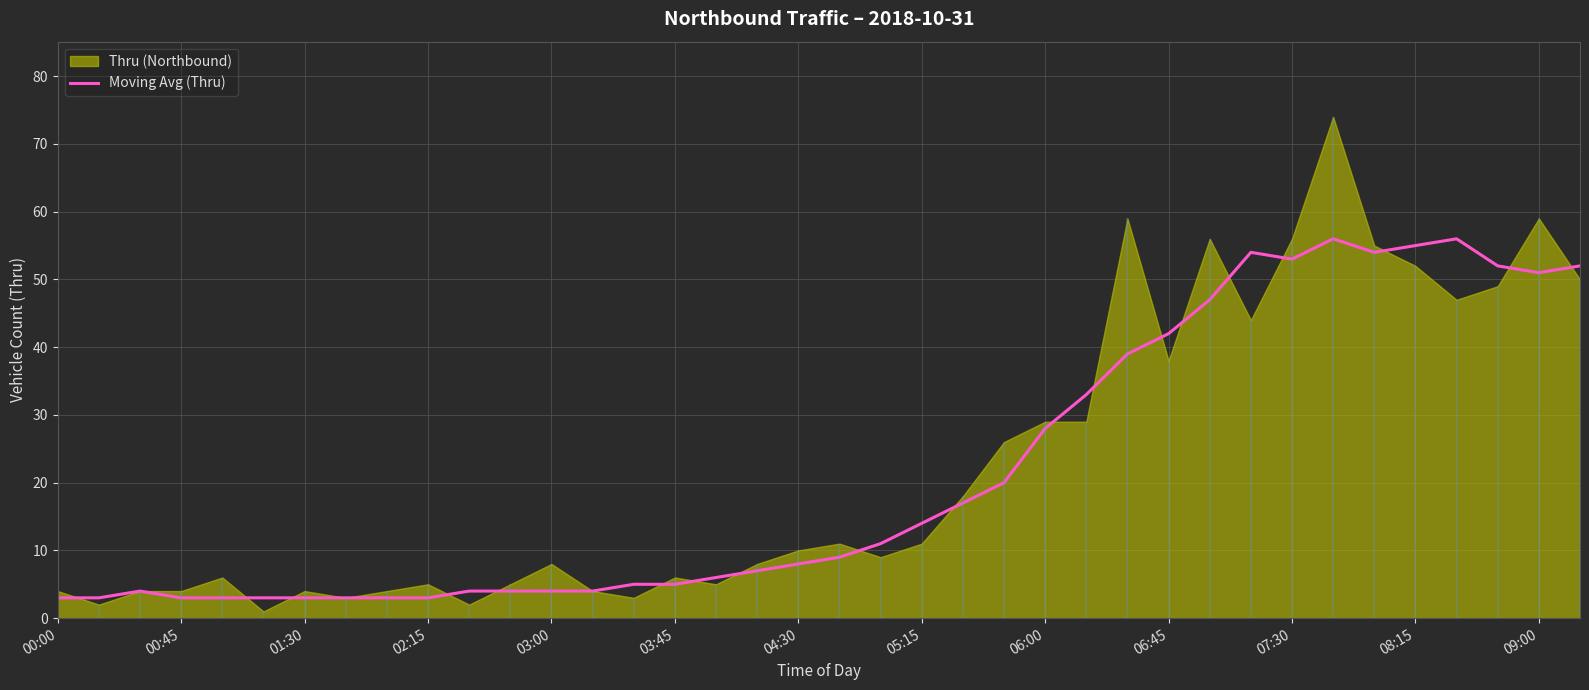

The value at 37 is 52. True or false?

True